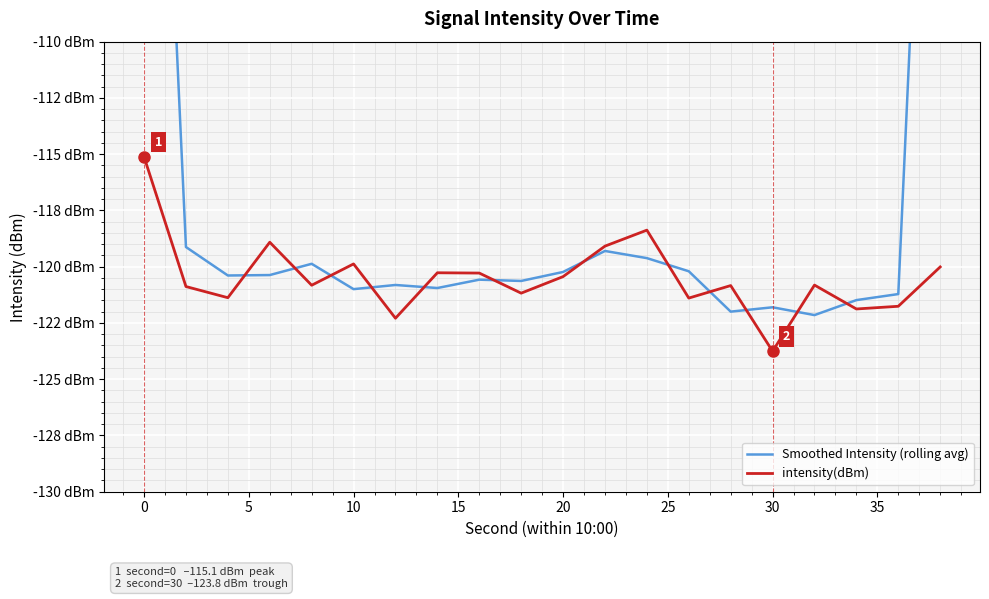

True or false: intensity(dBm) and Smoothed Intensity (rolling avg) cross at least once.

True